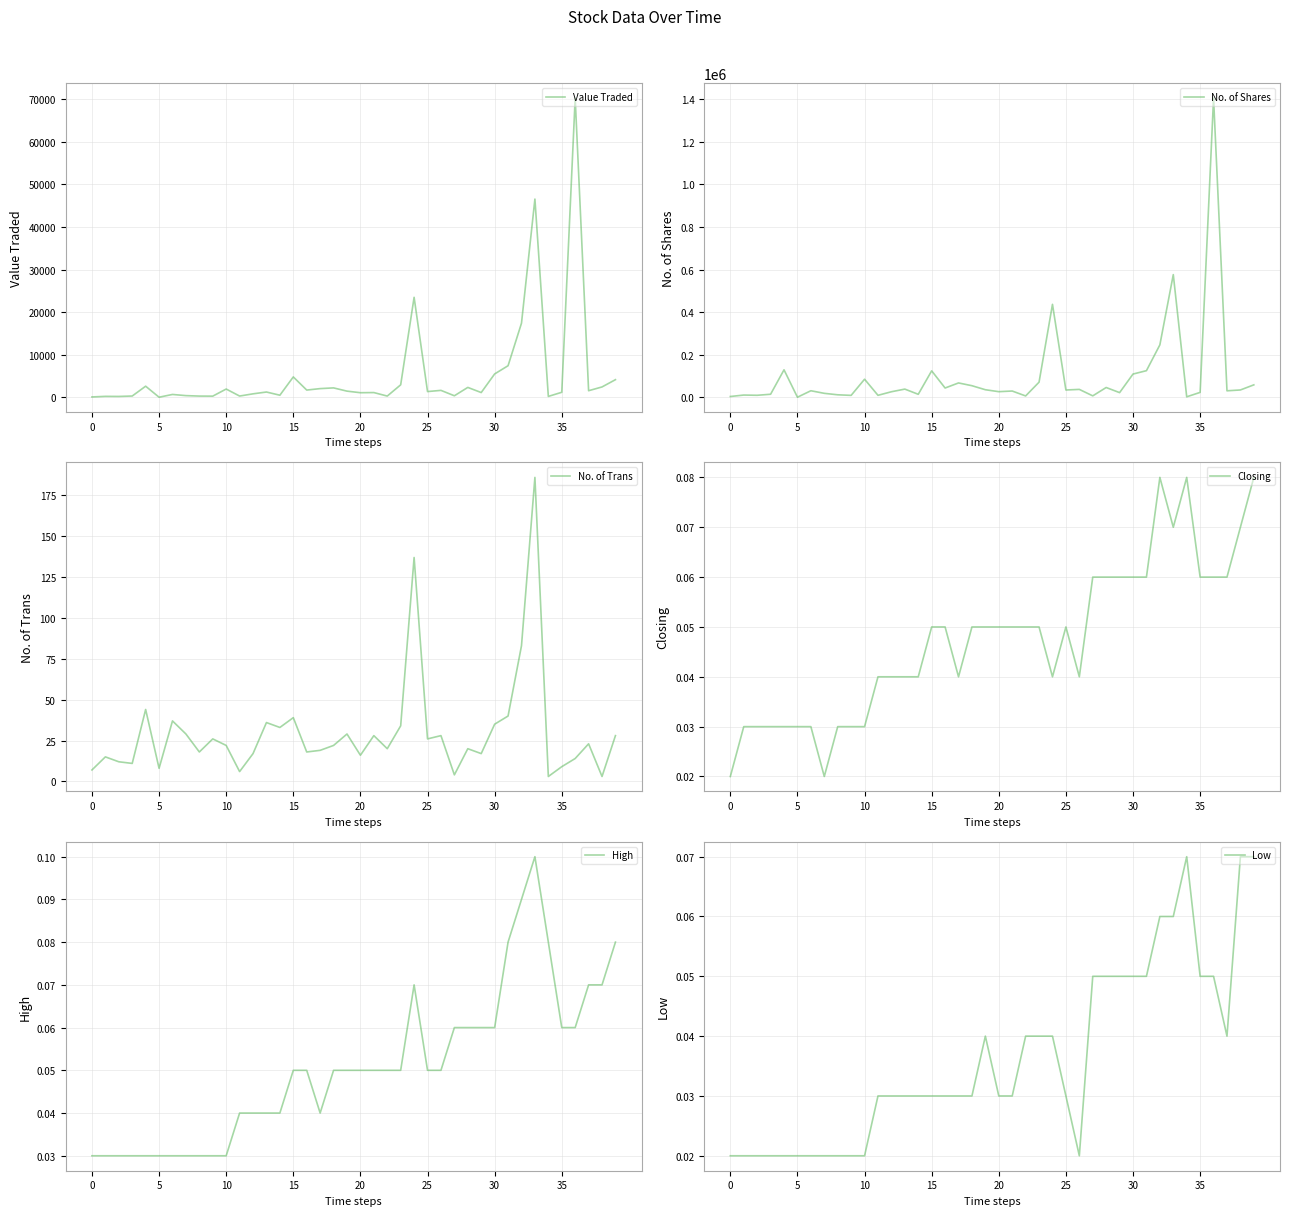

Does the chart have visible grid lines?

Yes